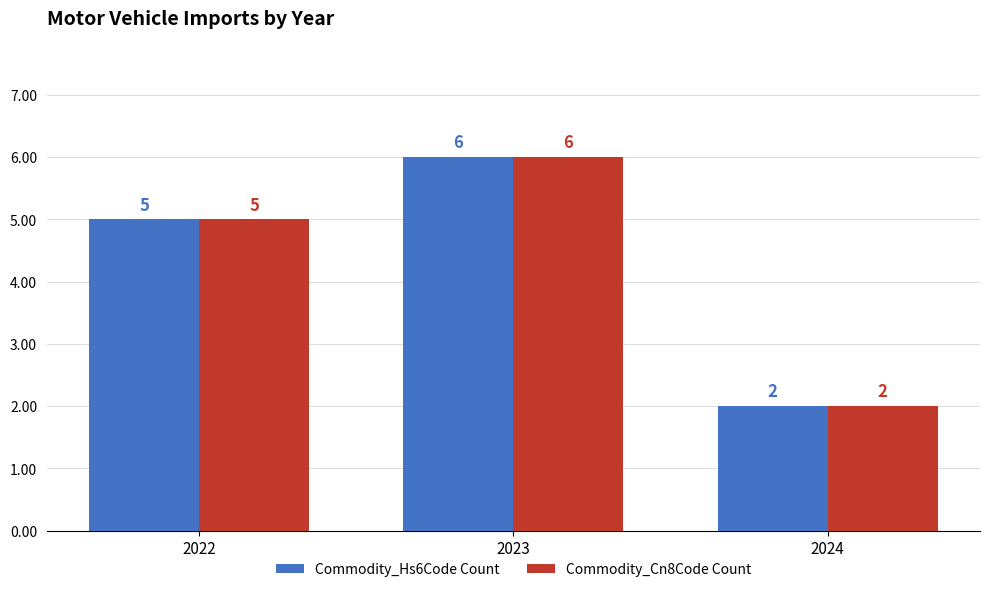

At which category is the sum across all series the highest?

2023